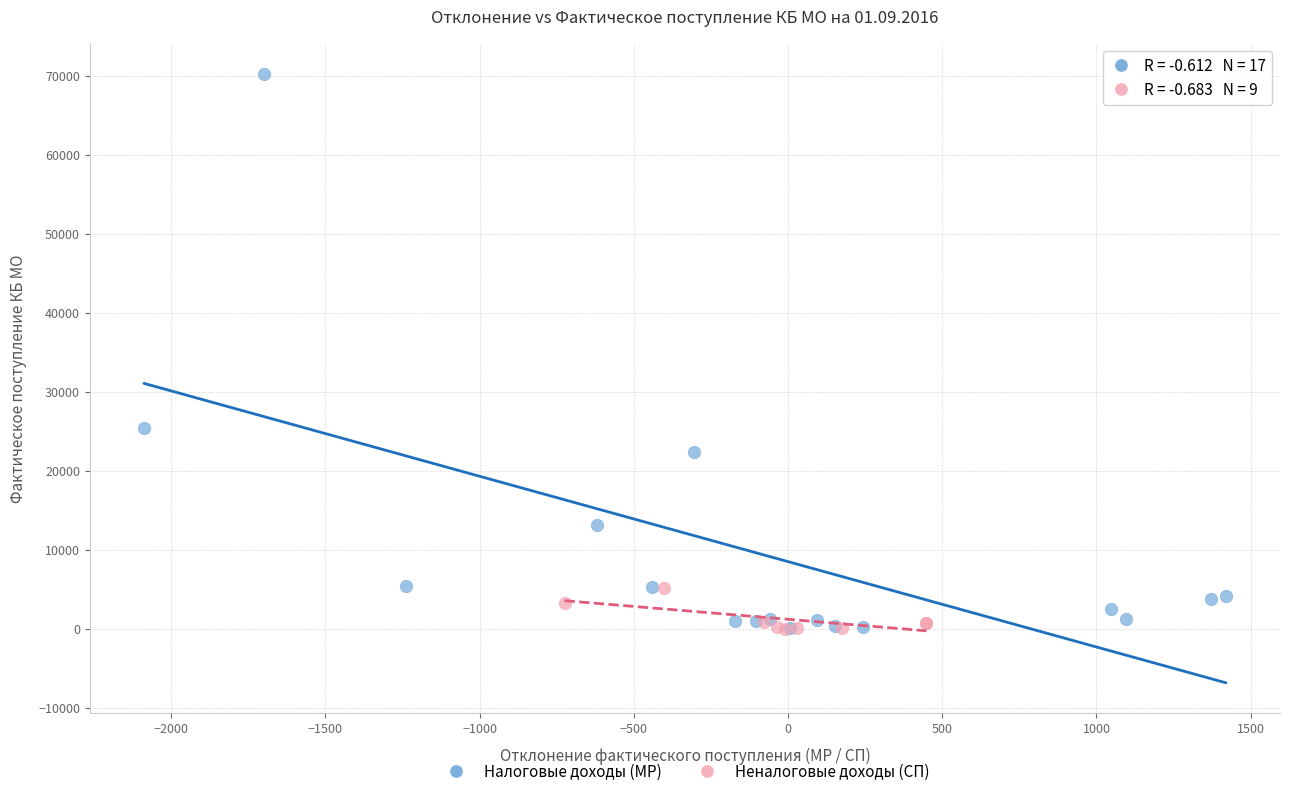

Which series has the widest spread of Y values?

Налоговые доходы (МР)